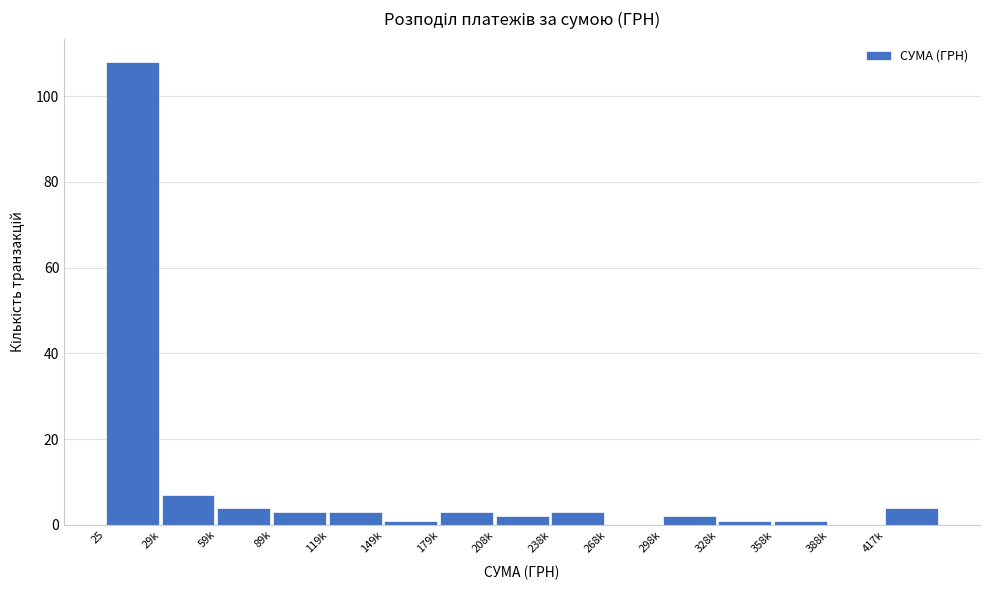

Reading left to right, transcribe all the data shown in this chart.

25=108	29k=7	59k=4	89k=3	119k=3	149k=1	179k=3	208k=2	238k=3	268k=0	298k=2	328k=1	358k=1	388k=0	417k=4